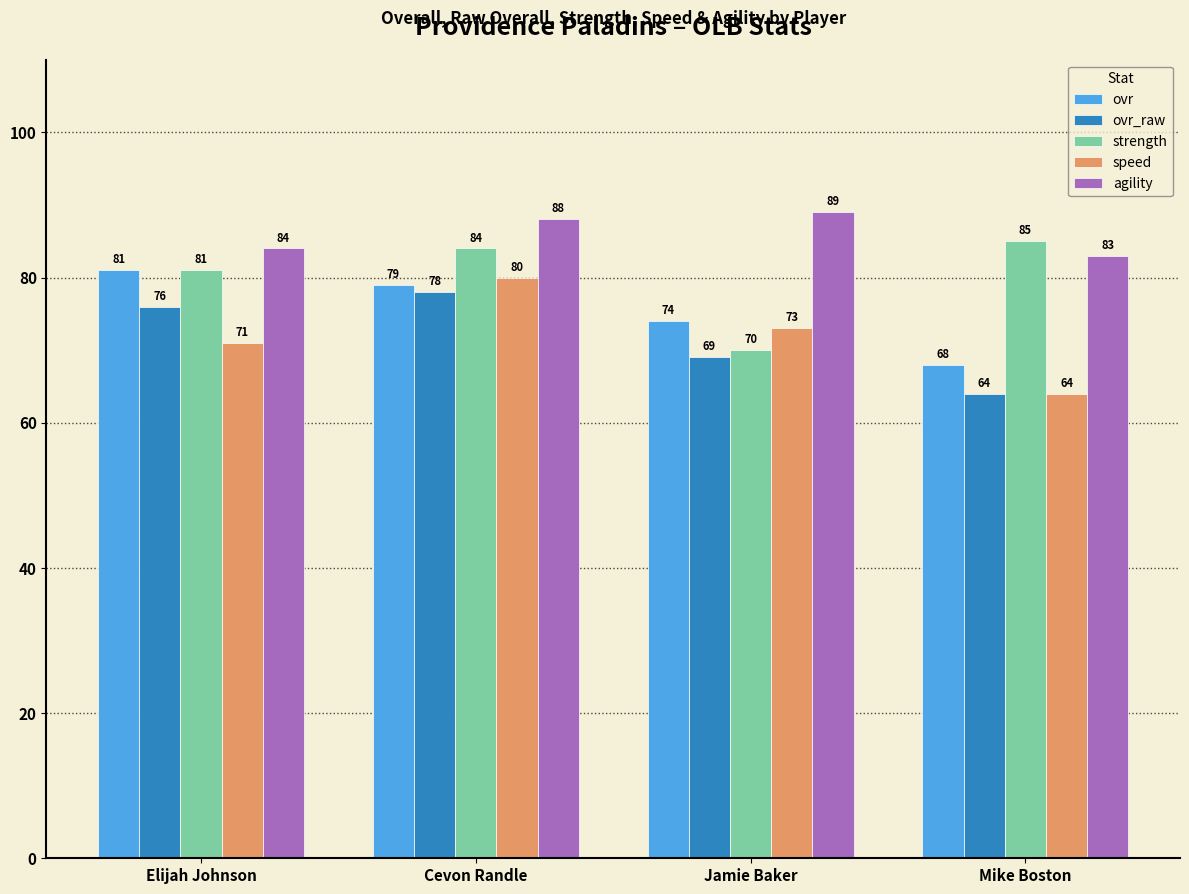

The agility series shows 83 at Mike Boston. True or false?

True